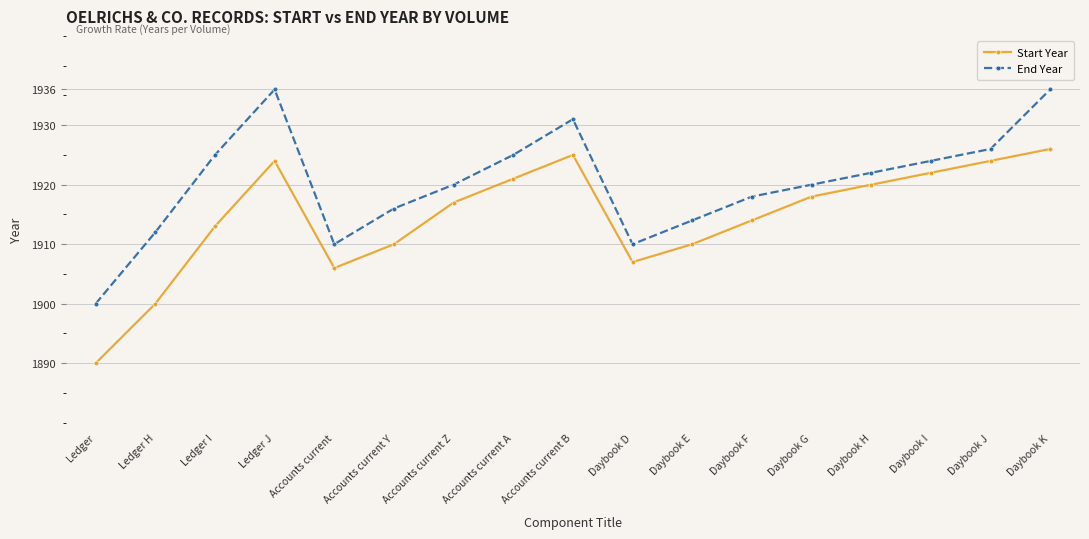

What is the minimum value shown in the chart?

1890